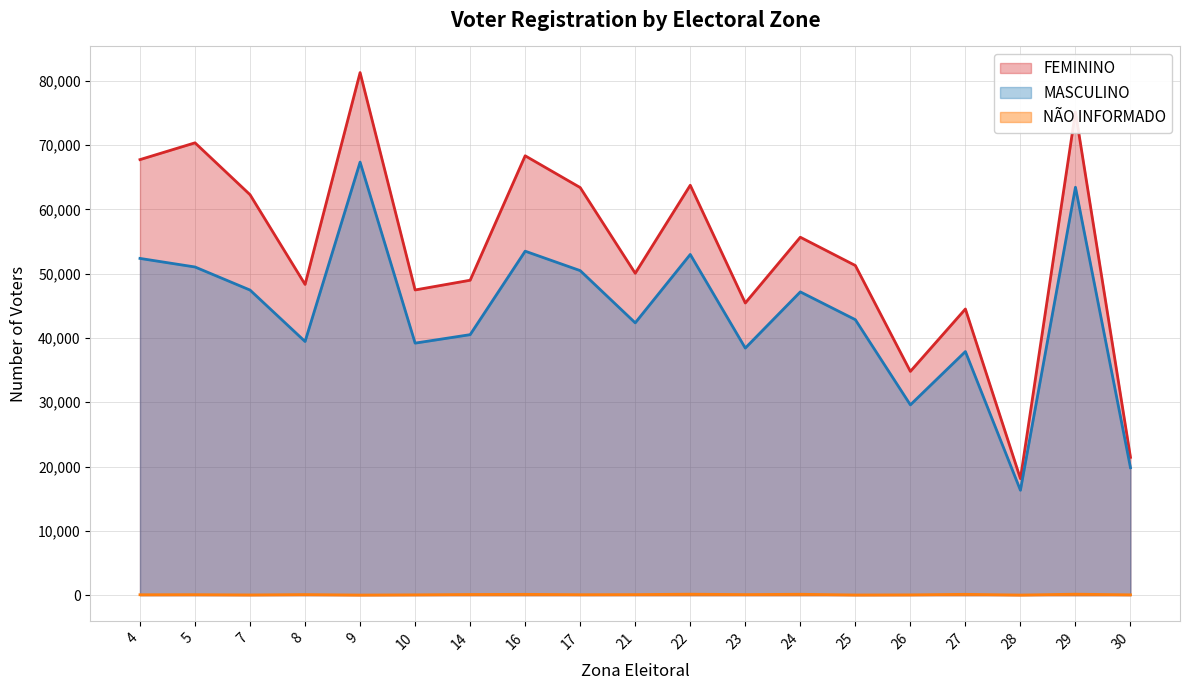

What value does the NAO INFORMADO series have at 17, to the nearest 50?

100